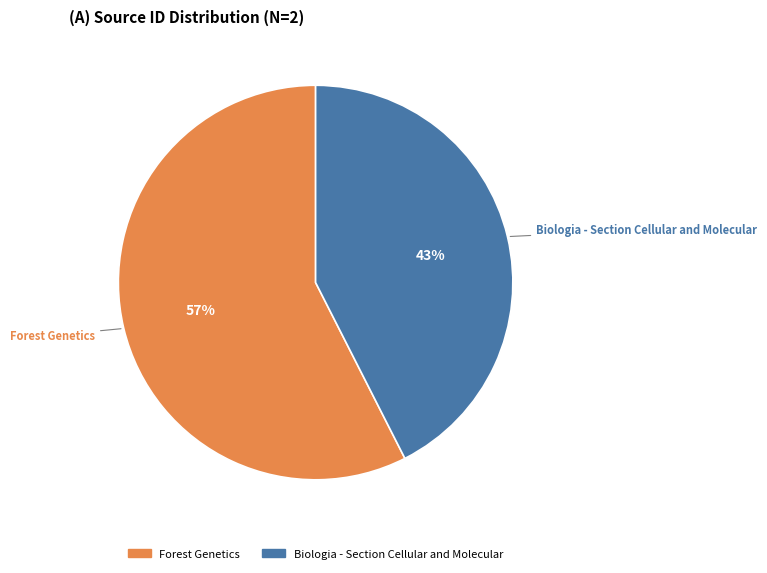

Which category has the biggest portion of the pie?

Forest Genetics